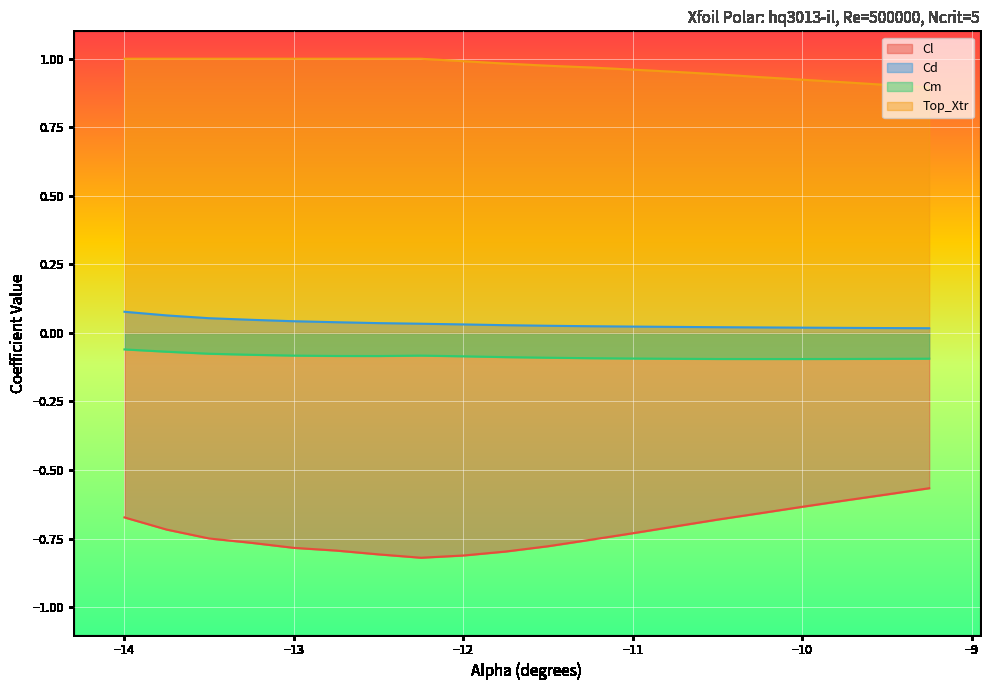

How many lines are shown in the chart?

4